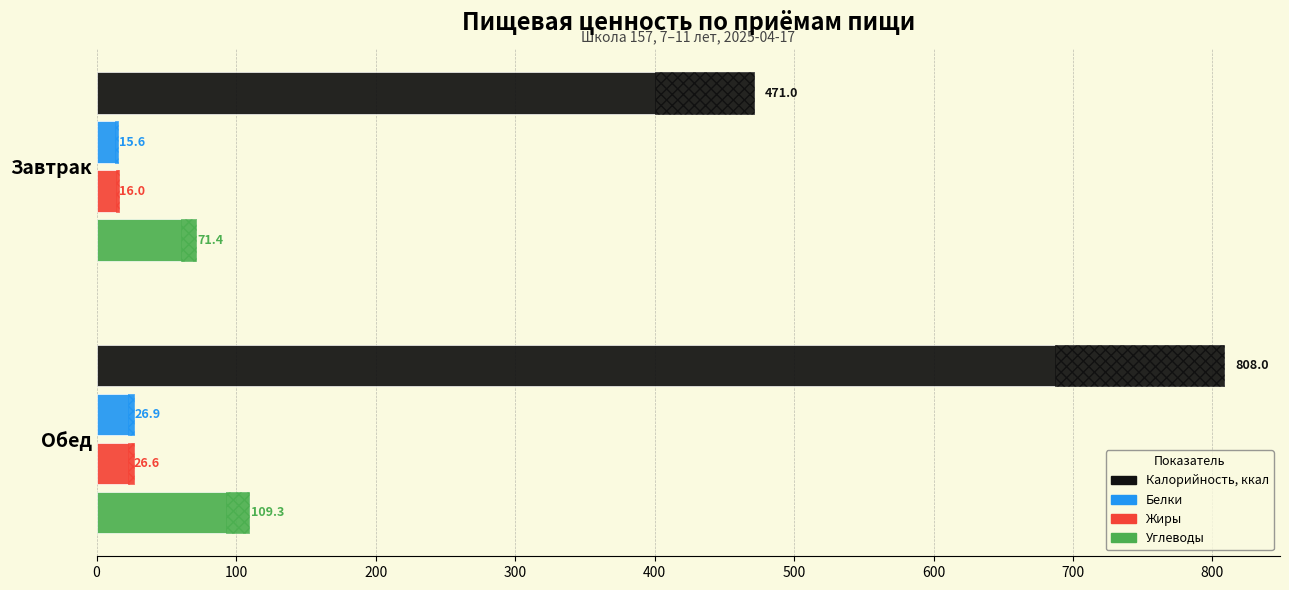

What is the average value of the Жиры series?

21.3